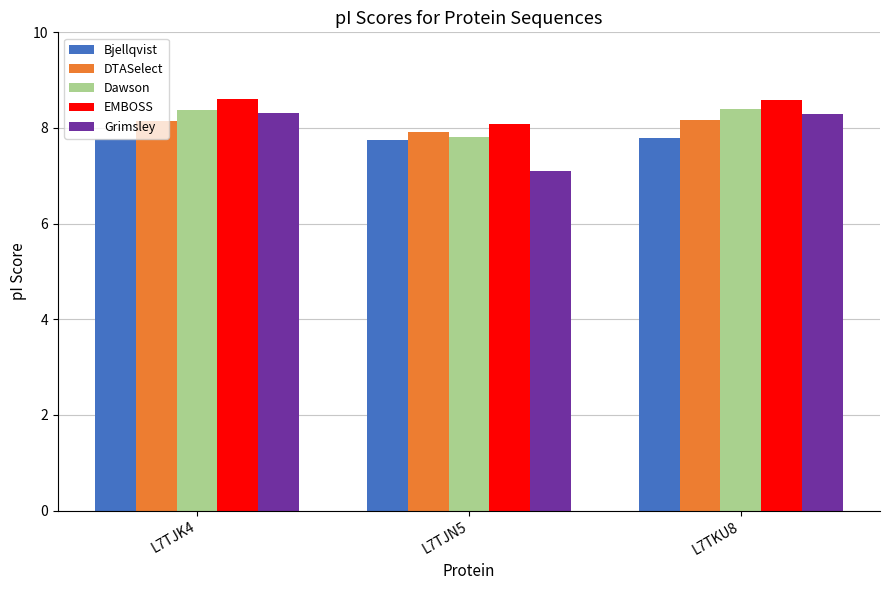

What is the label of the 2nd bar from the right?

L7TJN5